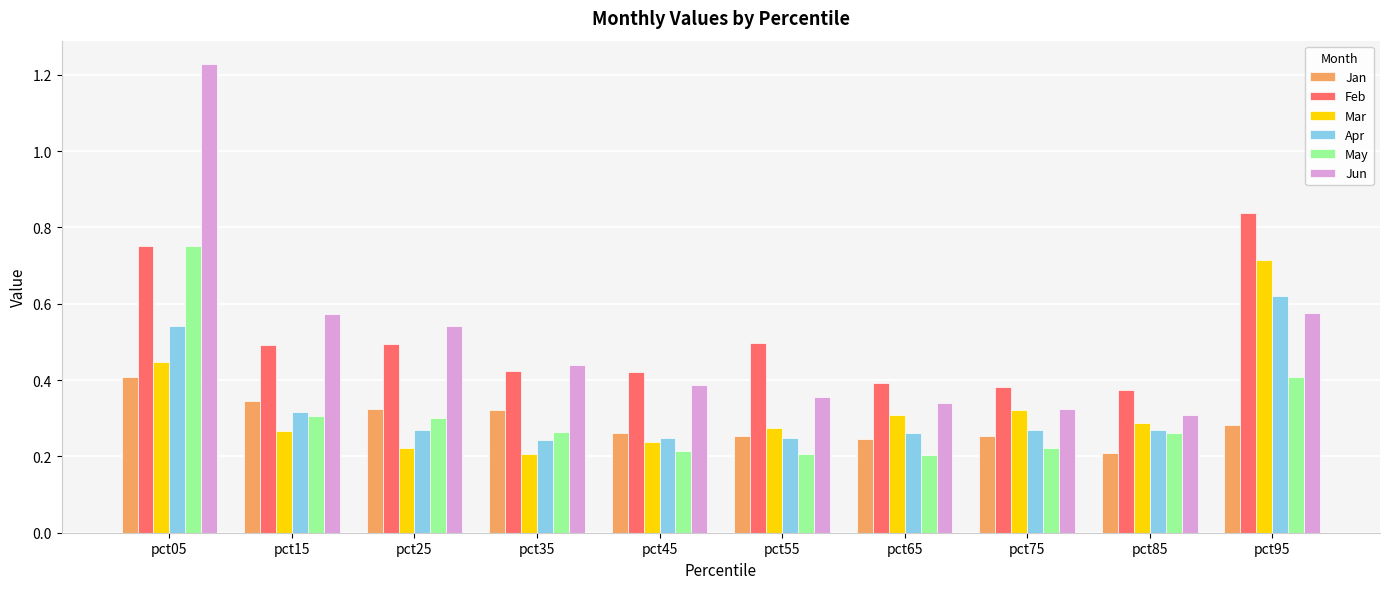

What is the sum of all Jun values?

5.1